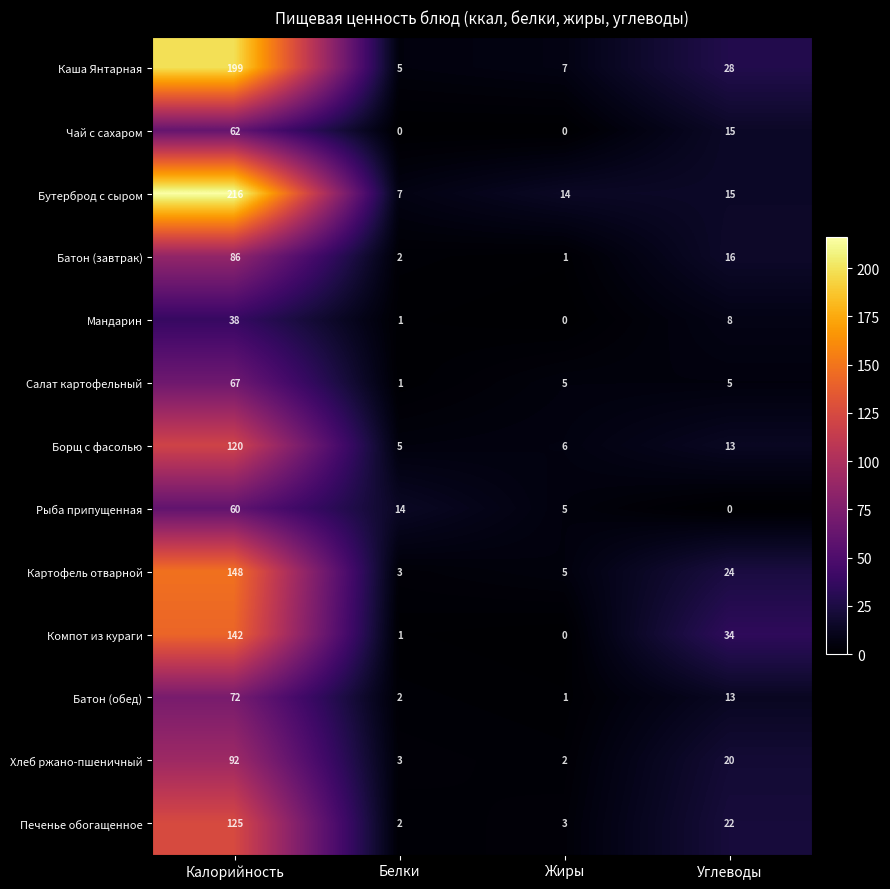

At which label is Картофель отварной closest to 75?

Углеводы